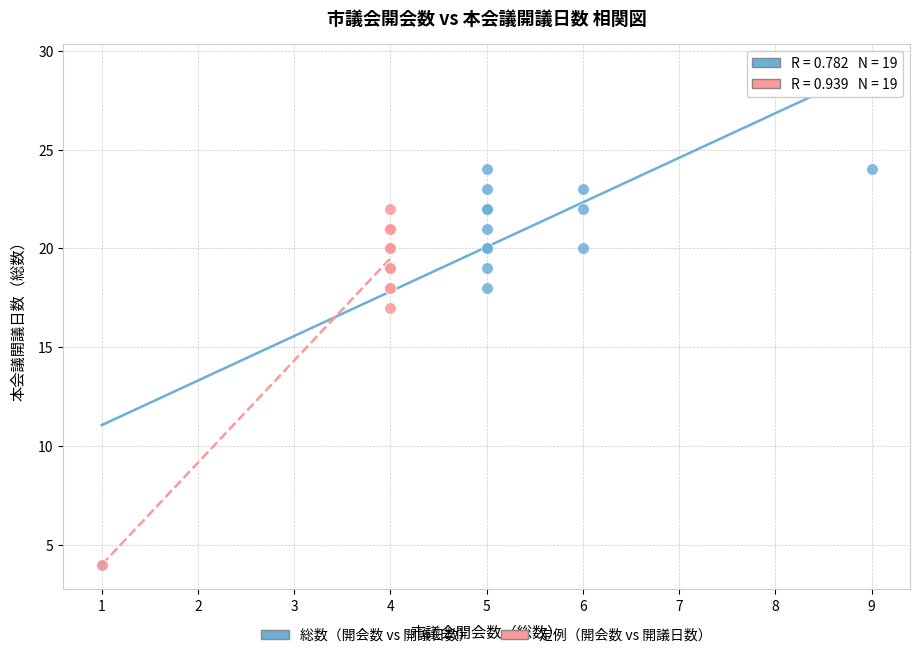

Which series reaches the maximum Y coordinate?

総数（開会数 vs 開議日数）